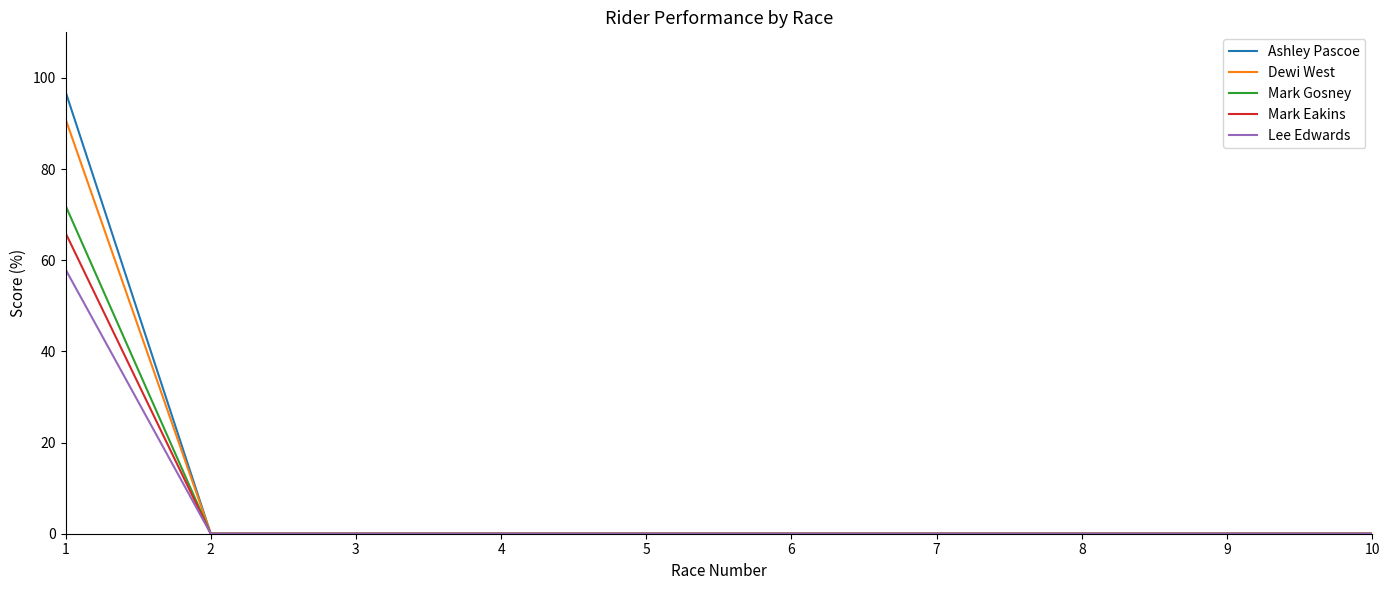

What is the highest value of the Ashley Pascoe series?

97